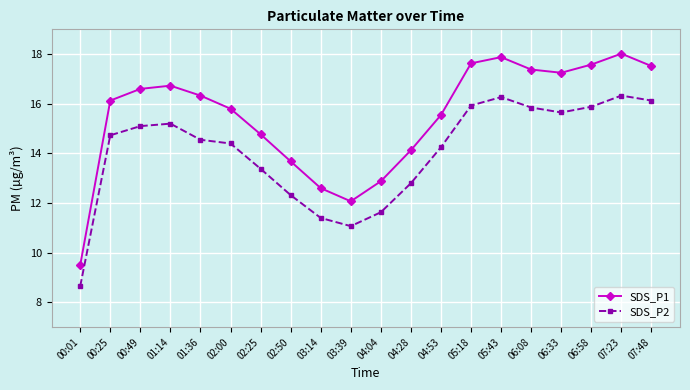

How many data points in SDS_P1 are less than 16?

9